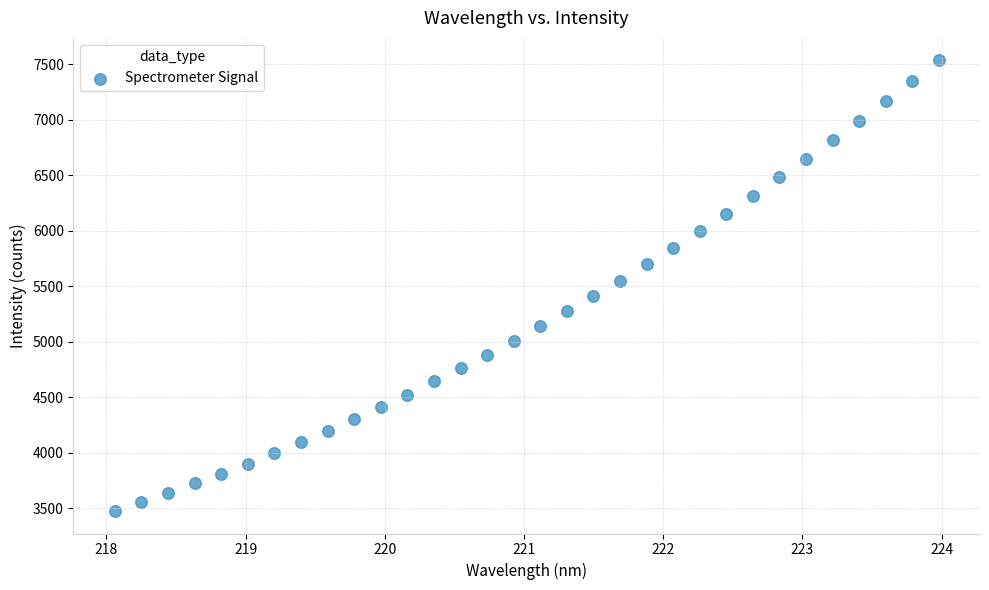

What is the range of Y values (max minus min)?

4058.2